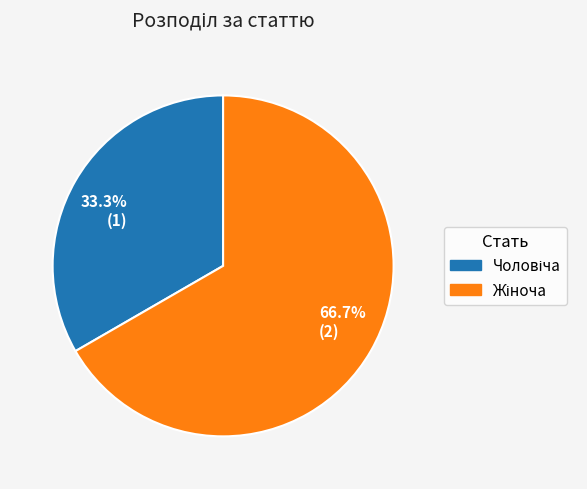

To the nearest percent, what is the difference between the largest and smallest slice percentages?

33%